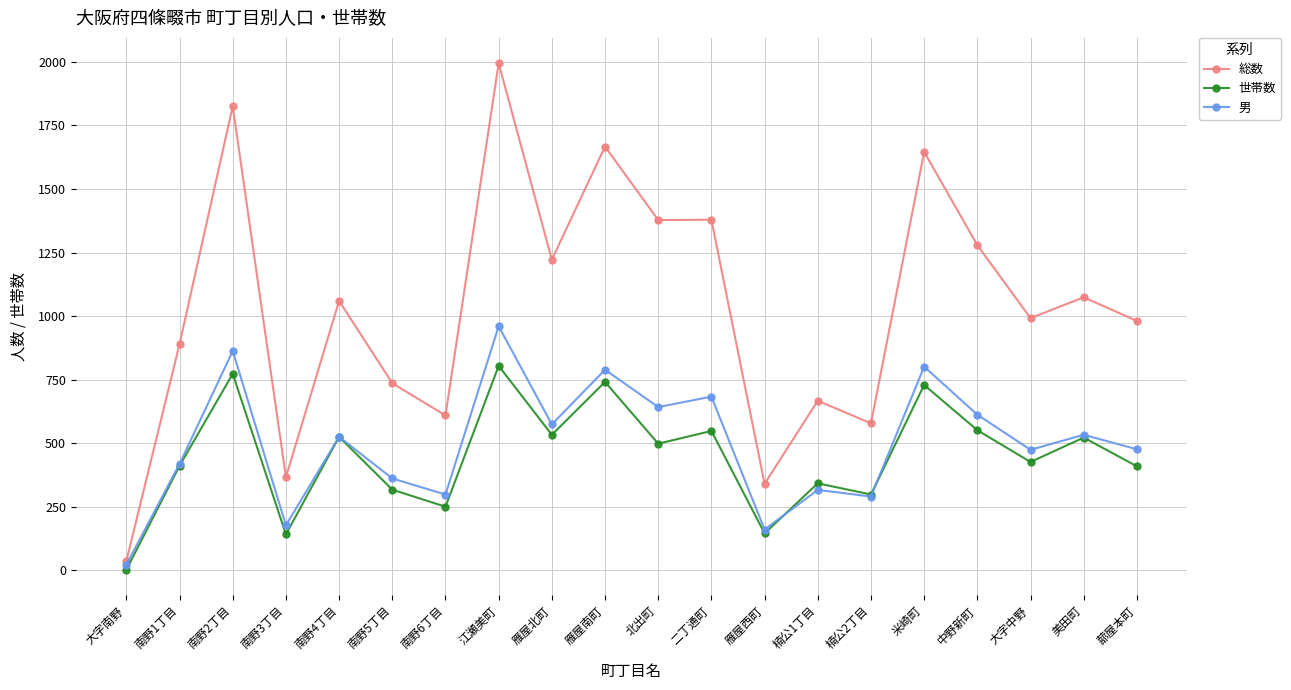

What position from the left is 江瀬美町?

8